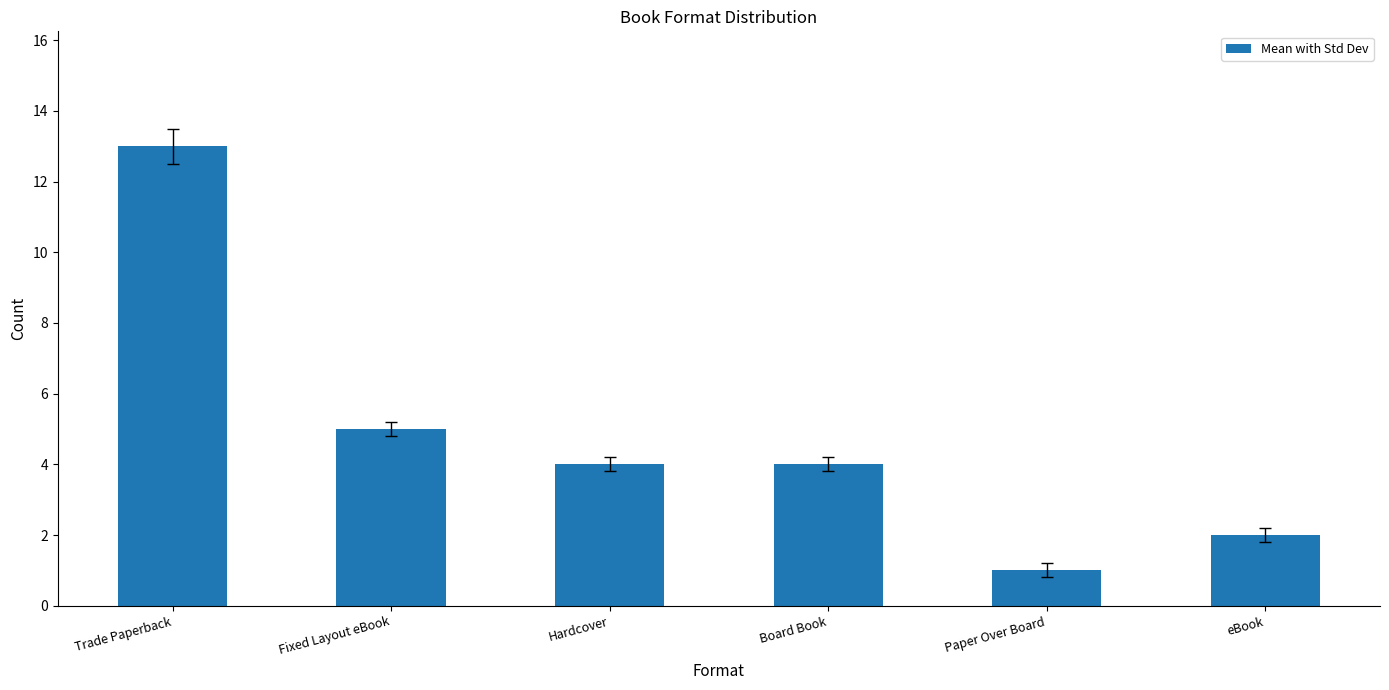

Is it true that the value at Board Book is 6?

False